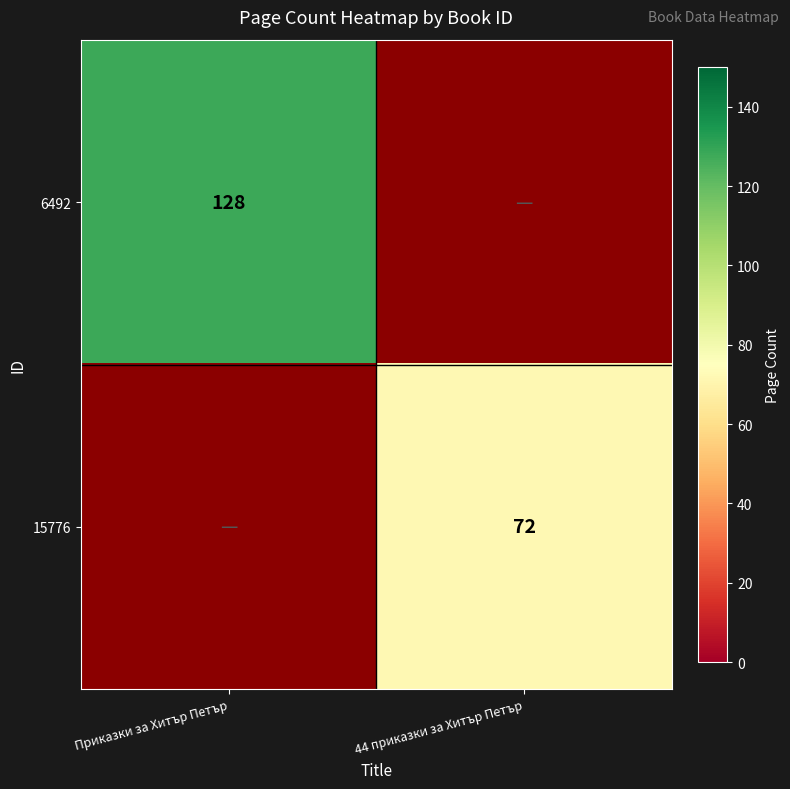

Is the value of 6492 at Приказки за Хитър Петър greater than the value of 15776 at 44 приказки за Хитър Петър?

Yes